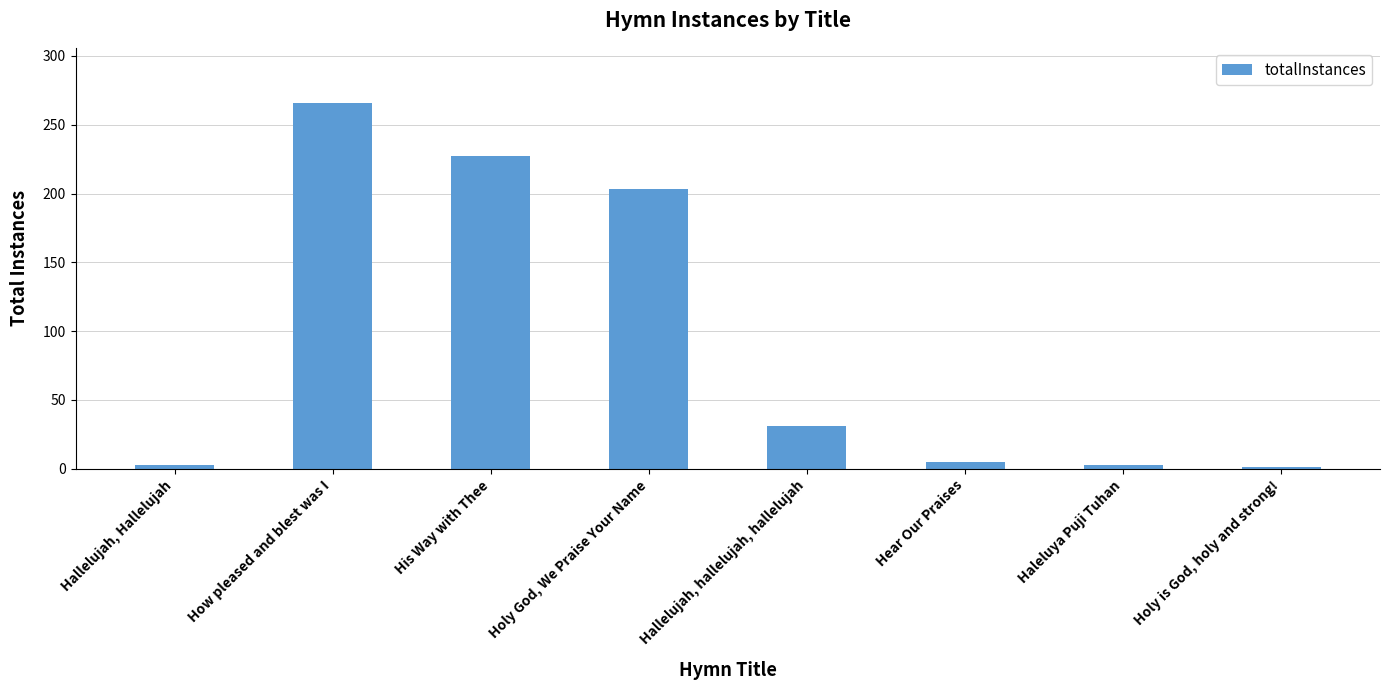

Is it true that the value at Hallelujah, Hallelujah is 3?

True